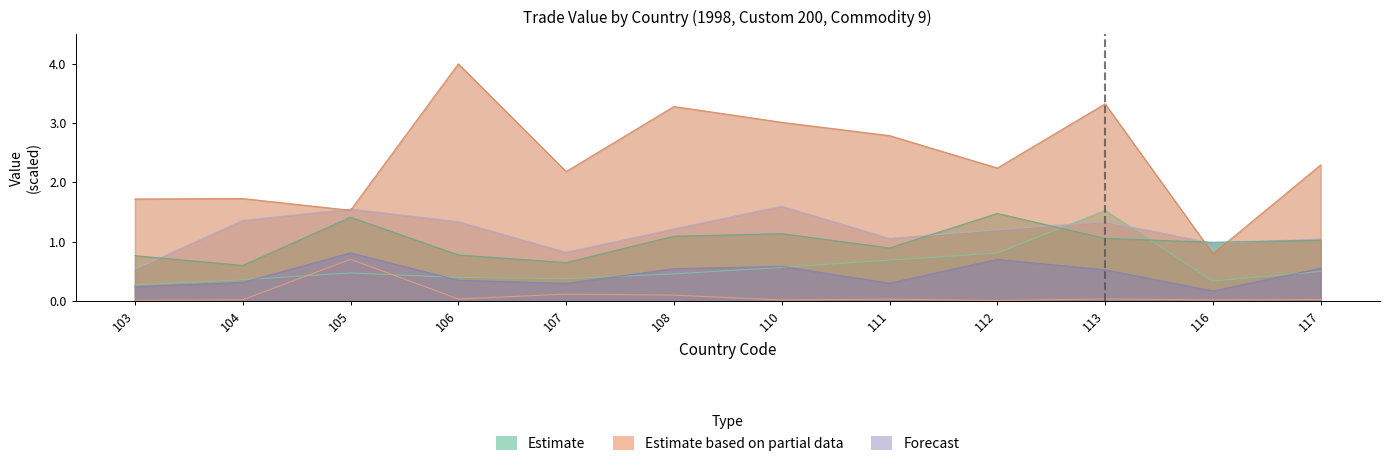

Does the chart have visible grid lines?

No